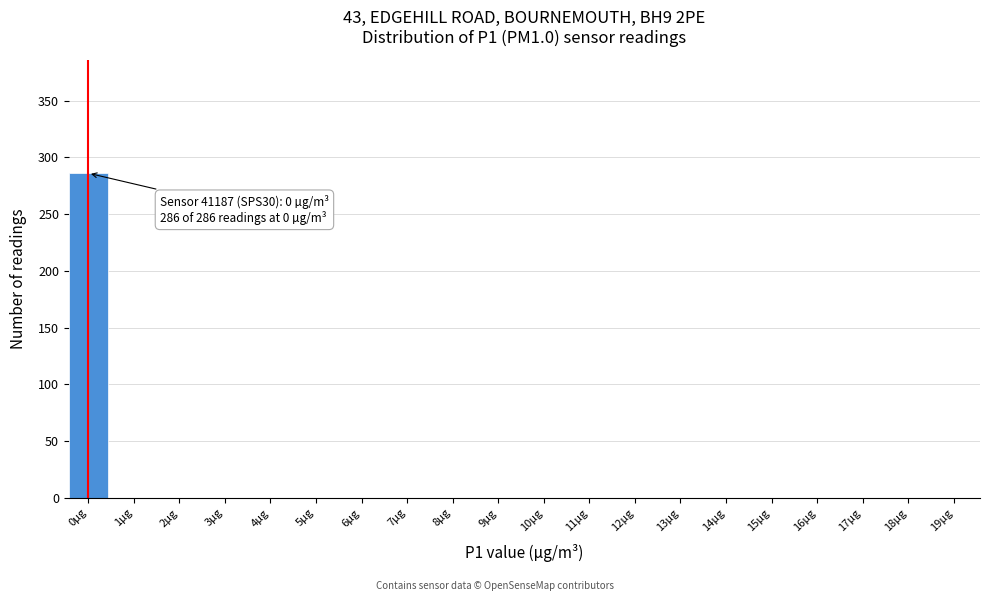

Reading left to right, what are all the values shown in this chart?

0µg=286	1µg=0	2µg=0	3µg=0	4µg=0	5µg=0	6µg=0	7µg=0	8µg=0	9µg=0	10µg=0	11µg=0	12µg=0	13µg=0	14µg=0	15µg=0	16µg=0	17µg=0	18µg=0	19µg=0